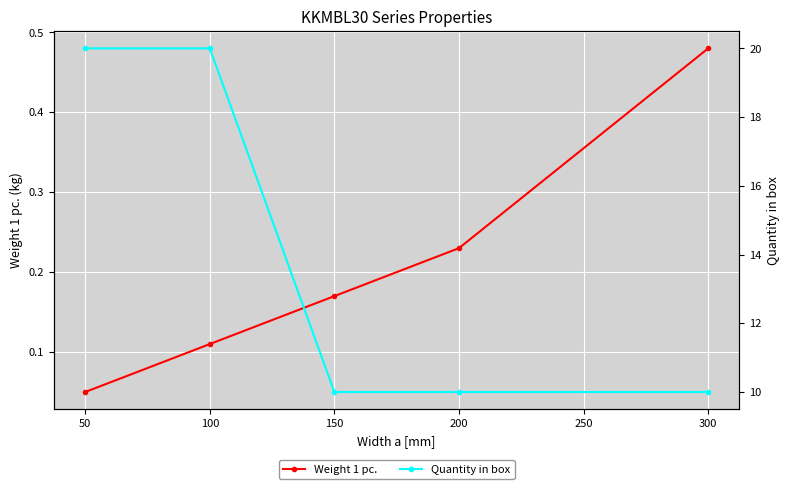

At how many categories does at least one series exceed 13?

2